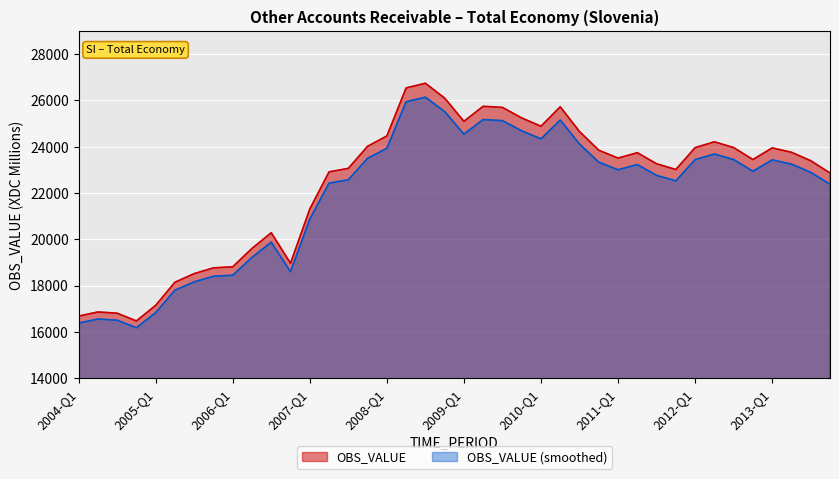

How many interior local peaks (higher than both neighbors) does the data have?

8